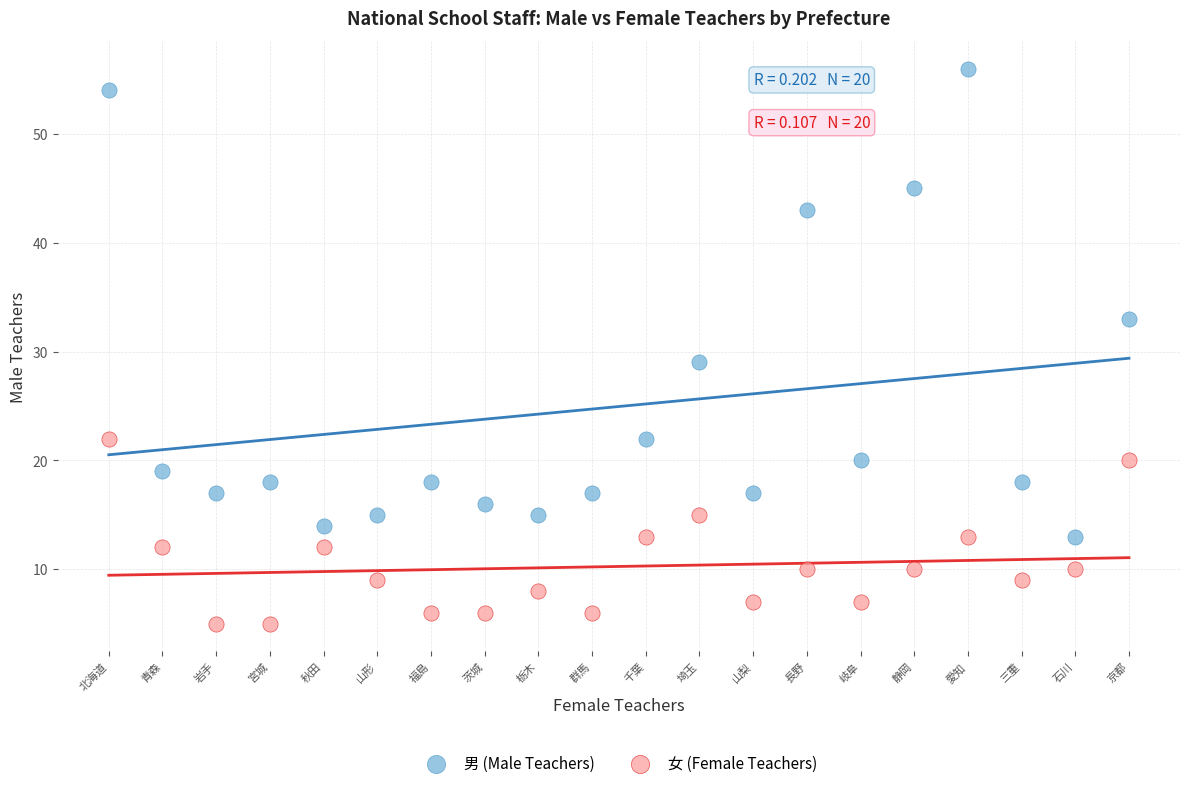

Across all series, what Y value is closest to 30?

29